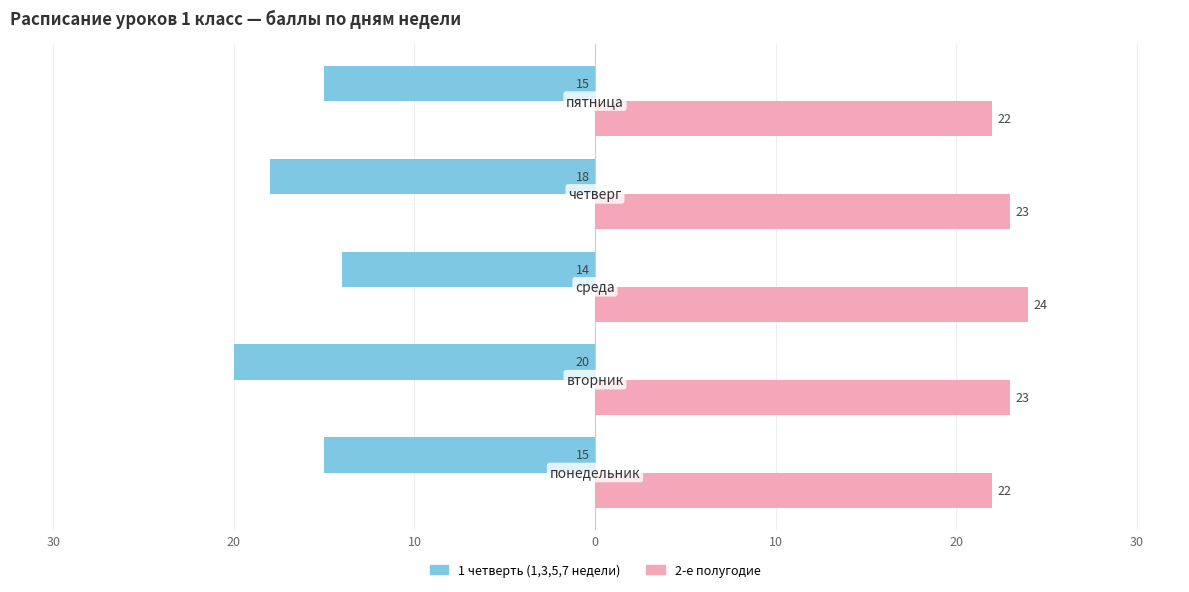

What are all the series names shown in the legend?

1 четверть (1,3,5,7 недели), 2-е полугодие